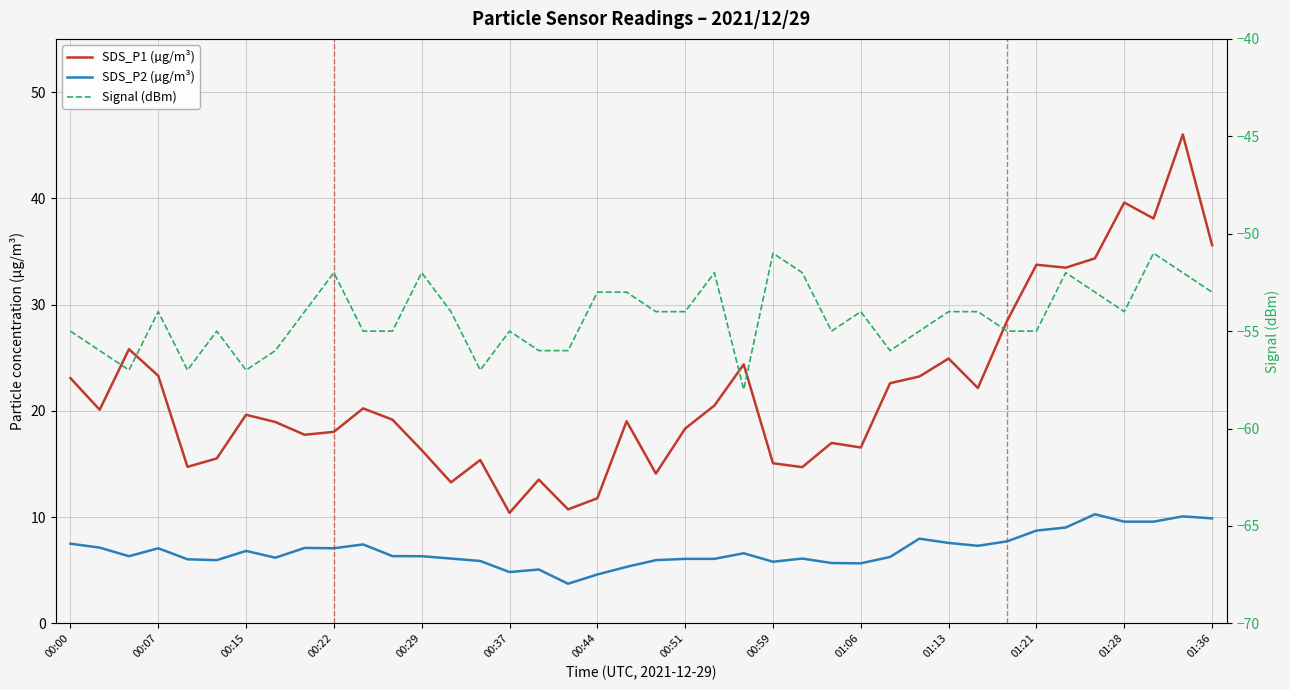

The Signal (dBm) series shows -79.8 at 34. True or false?

False